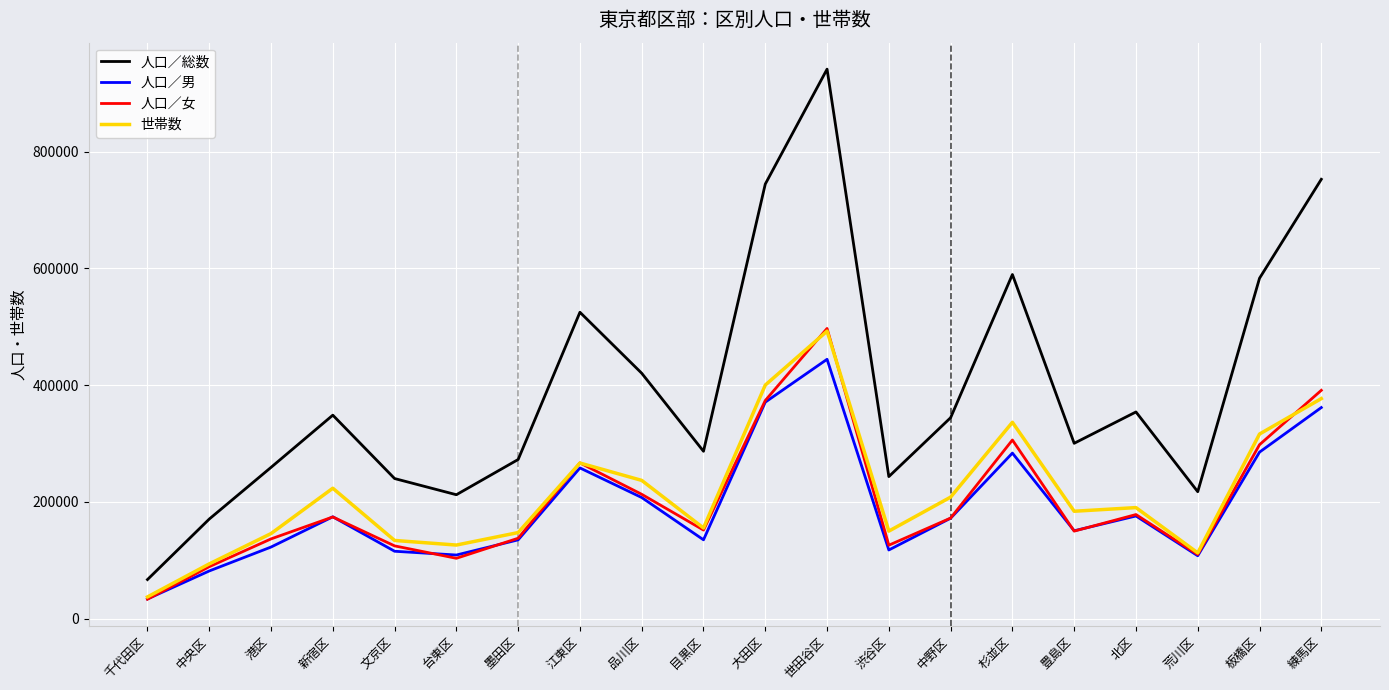

Is it true that 世帯数 equals 215759 at 渋谷区?

False